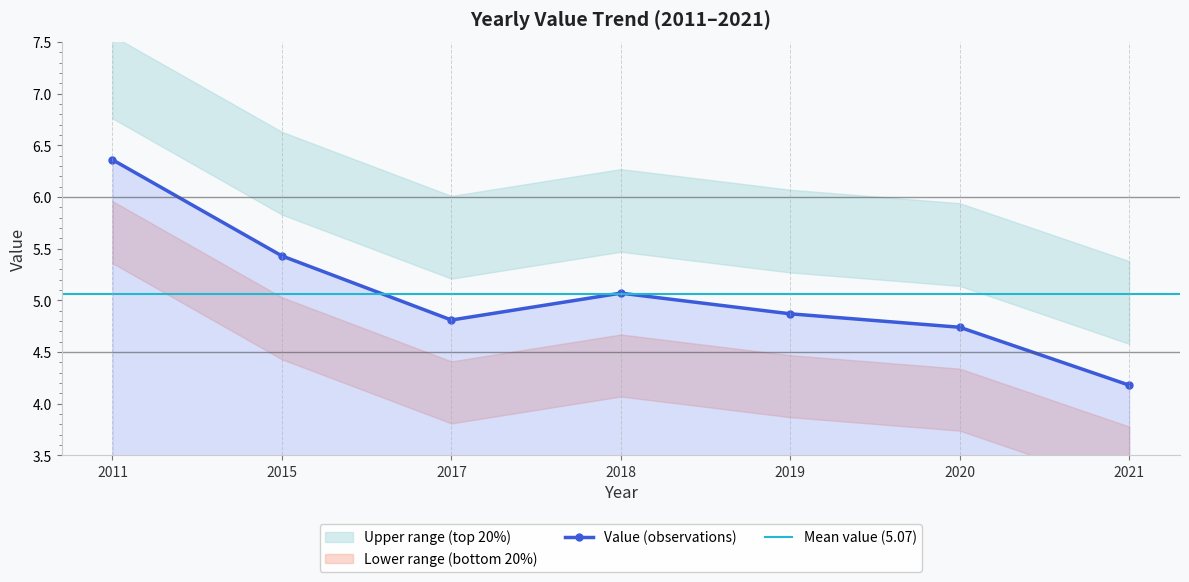

What is the sum of all values?

35.5